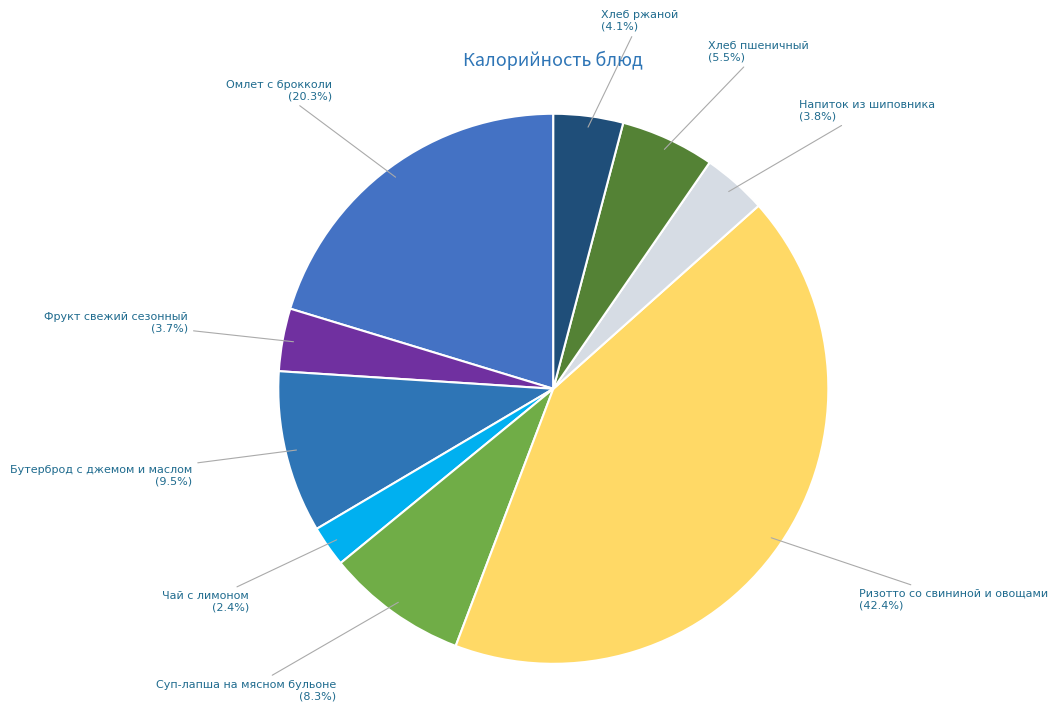

Does Суп-лапша на мясном бульоне account for over 50% of the chart?

No